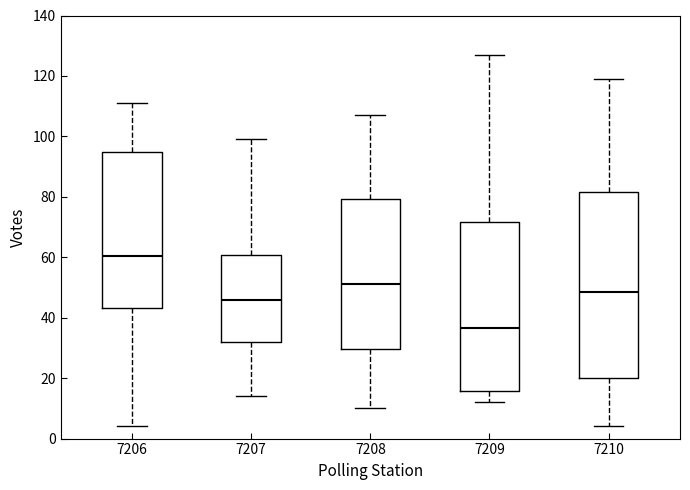

Where does the median line of the box at x = 7210 sit on the y-axis? The values are not printed on the chart, so give them approximately, as read against the axis.

48